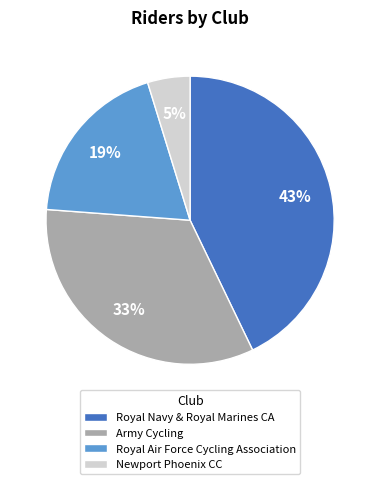

Rank the categories by value from lowest to highest.

Newport Phoenix CC, Royal Air Force Cycling Association, Army Cycling, Royal Navy & Royal Marines CA